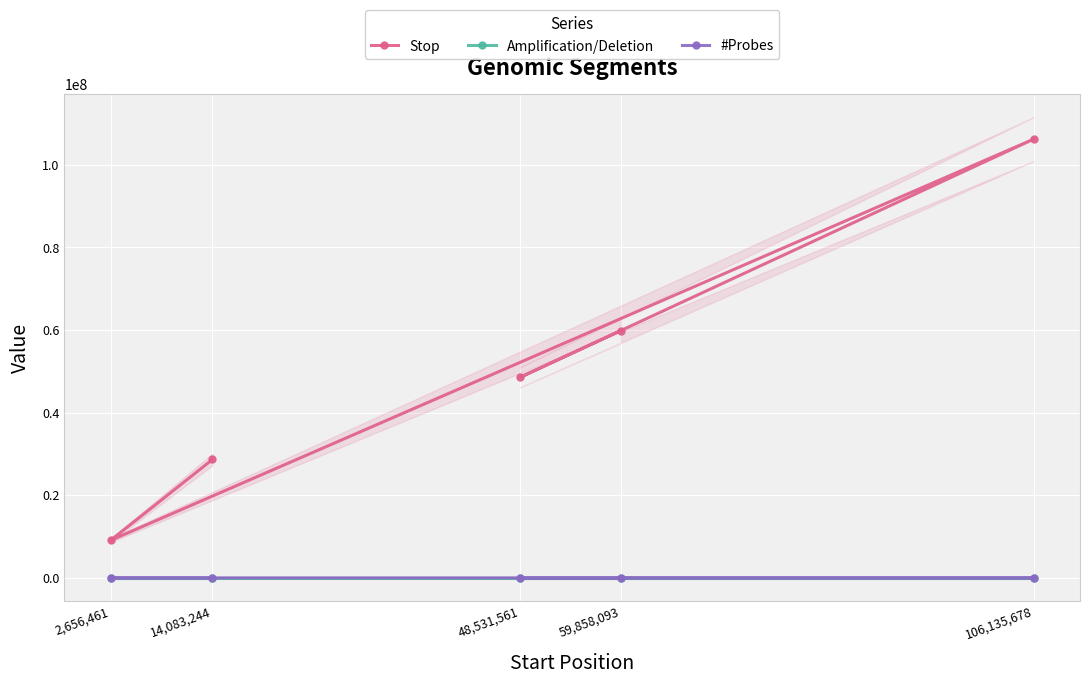

What is the difference between the Stop values at 59,858,093 and 106,135,678?

46370421.0